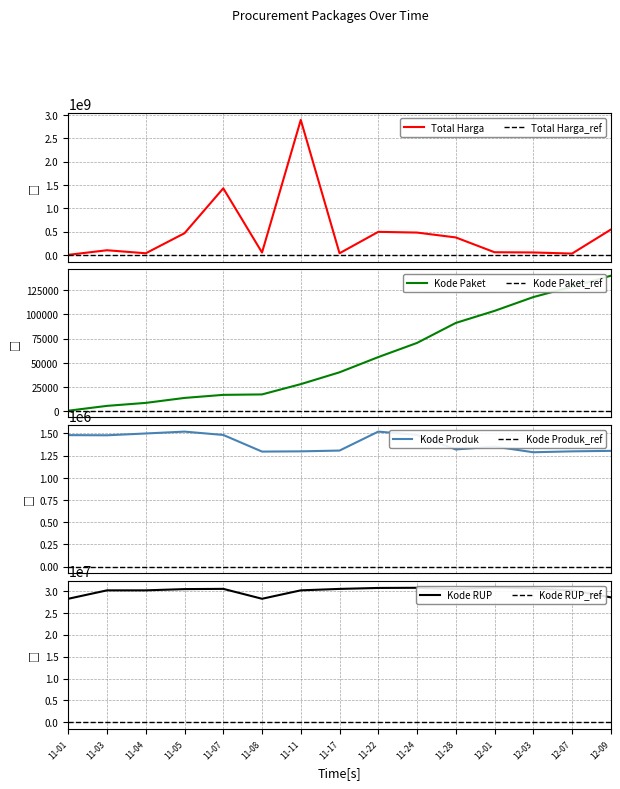

What are all the series names shown in the legend?

Total Harga, Kode Paket, Kode Produk, Kode RUP